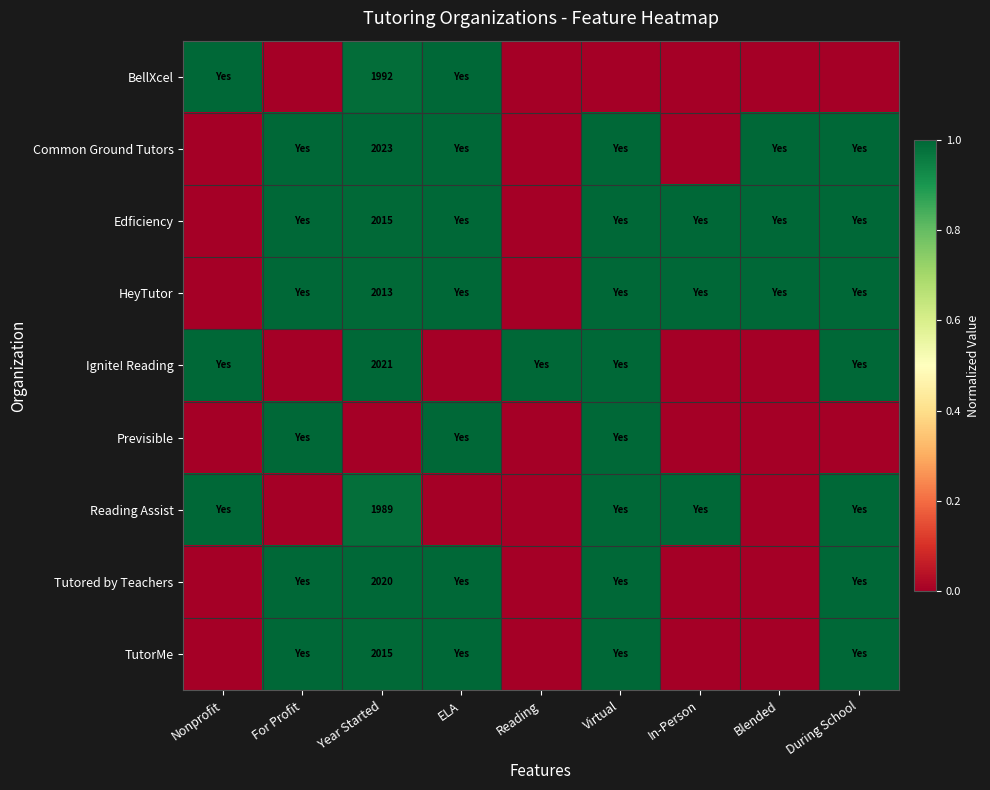

True or false: Edficiency has a value of 1.0 at In-Person.

True